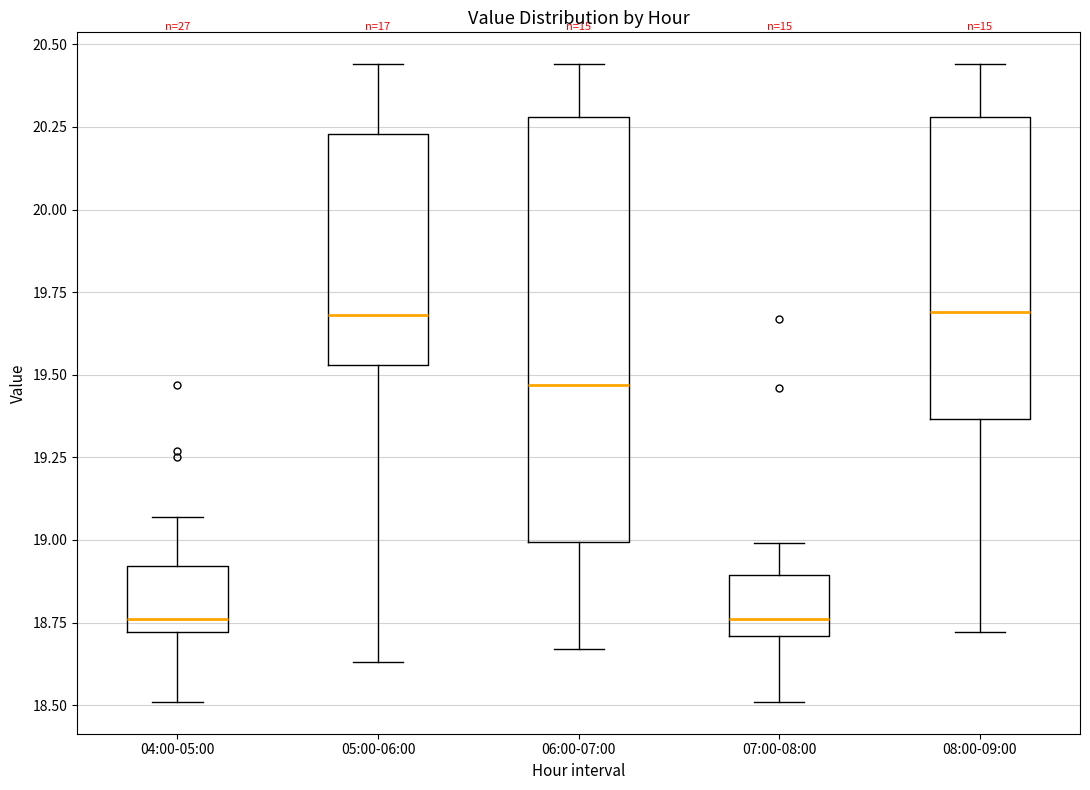

Where is the lower edge of the box for 06:00-07:00 on the y-axis? The values are not printed on the chart, so give them approximately, as read against the axis.

19.00